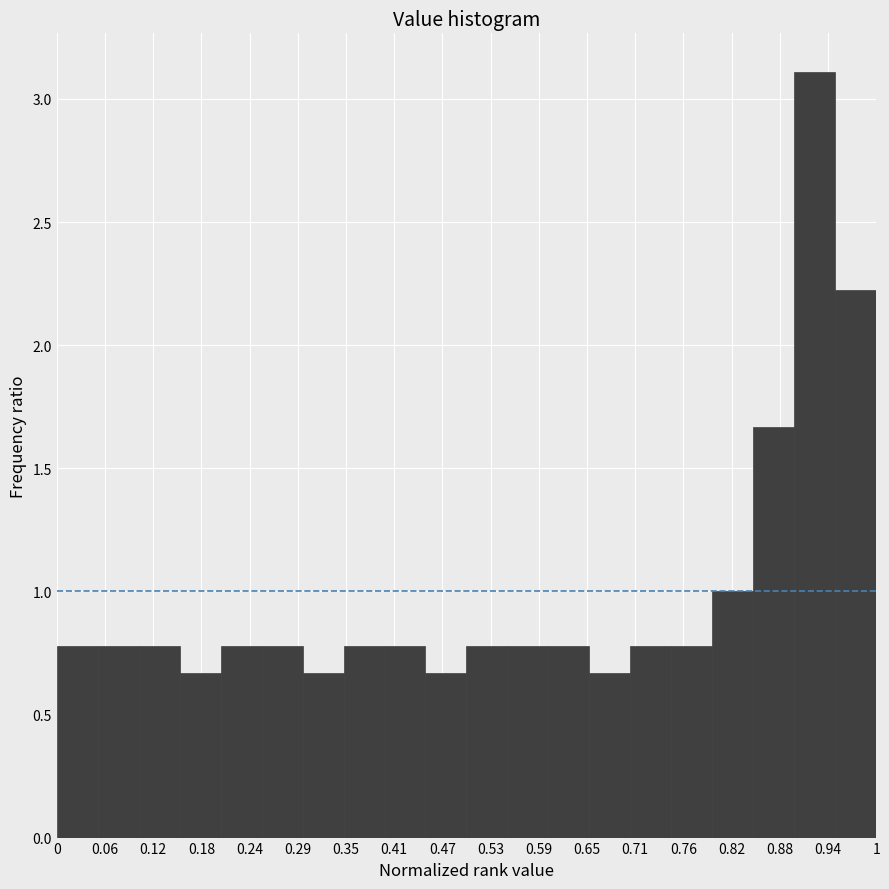

Reading left to right, transcribe this chart: for each bar, give the range it covers on the x-axis and its height. The values are not printed on the chart, so give them approximately, as read against the axis.

0.00 to 0.05: 0.80
0.05 to 0.10: 0.80
0.10 to 0.15: 0.80
0.15 to 0.20: 0.65
0.20 to 0.25: 0.80
0.25 to 0.30: 0.80
0.30 to 0.35: 0.65
0.35 to 0.40: 0.80
0.40 to 0.45: 0.80
0.45 to 0.50: 0.65
0.50 to 0.55: 0.80
0.55 to 0.60: 0.80
0.60 to 0.65: 0.80
0.65 to 0.70: 0.65
0.70 to 0.75: 0.80
0.75 to 0.80: 0.80
0.80 to 0.85: 1.00
0.85 to 0.90: 1.65
0.90 to 0.95: 3.10
0.95 to 1.00: 2.20